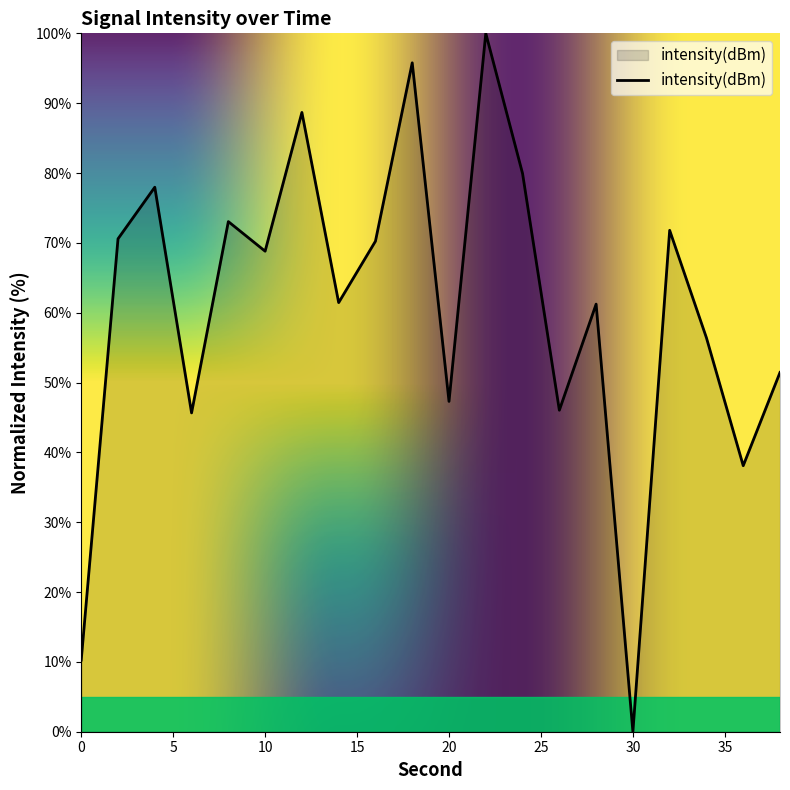

What is the greatest value displayed?

100.0